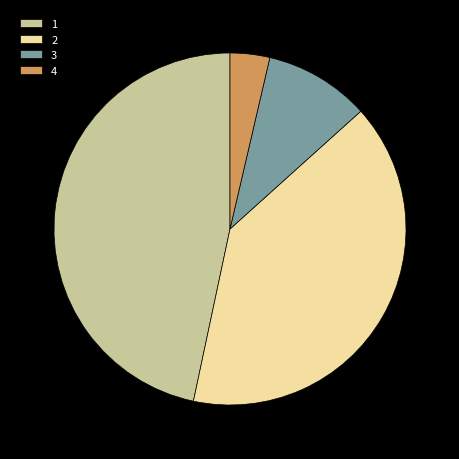

Is the sum of 4 and 2 greater than half?

No